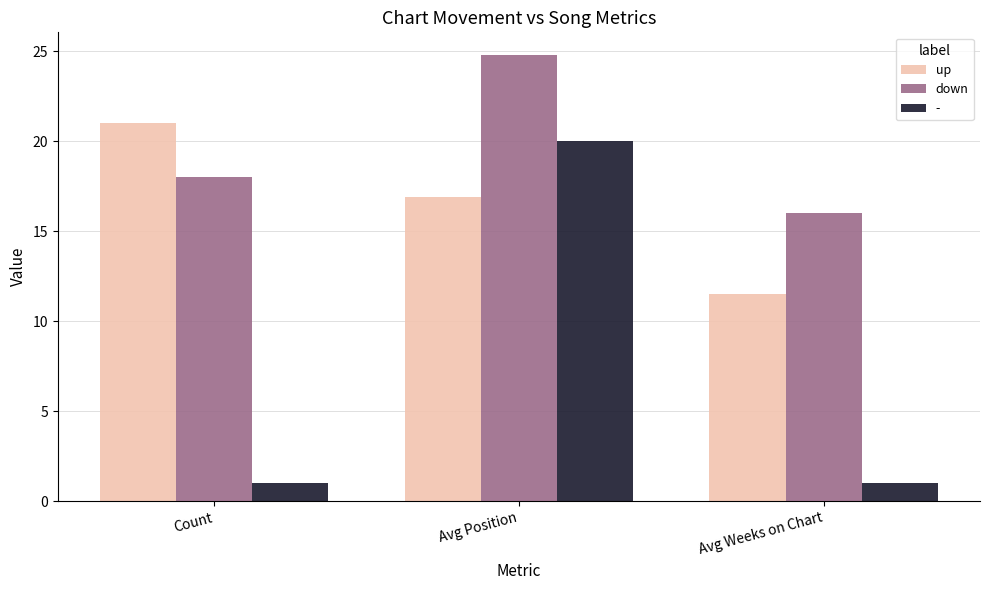

How many data points in down are less than 18?

1